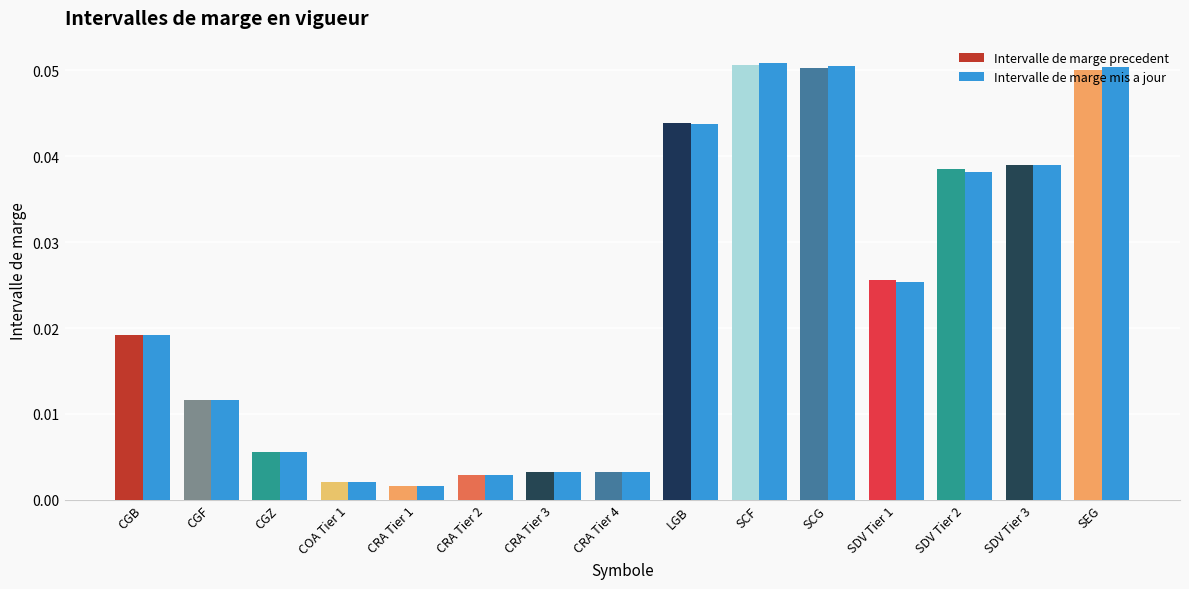

Between CGZ and CRA Tier 4, which series saw the biggest shift?

Intervalle de marge precedent